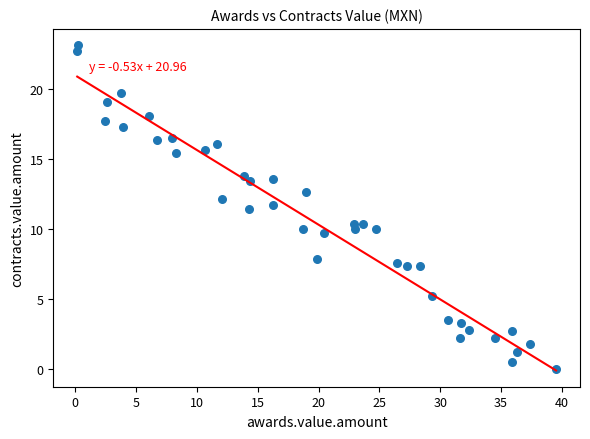

What is the range of Y values (max minus min)?

23.1